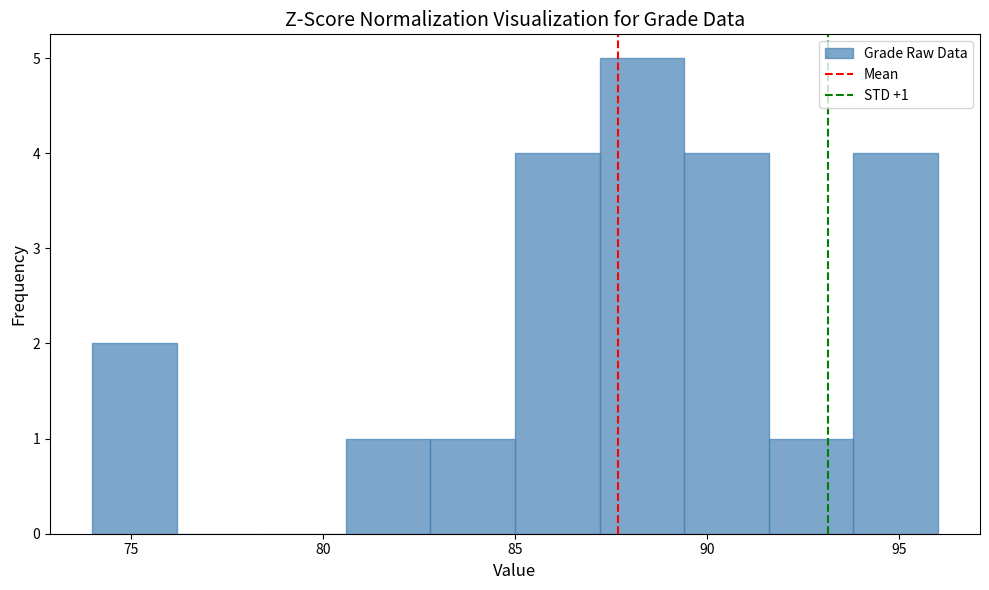

Which range on the x-axis has the tallest bar?

87.2 to 89.4